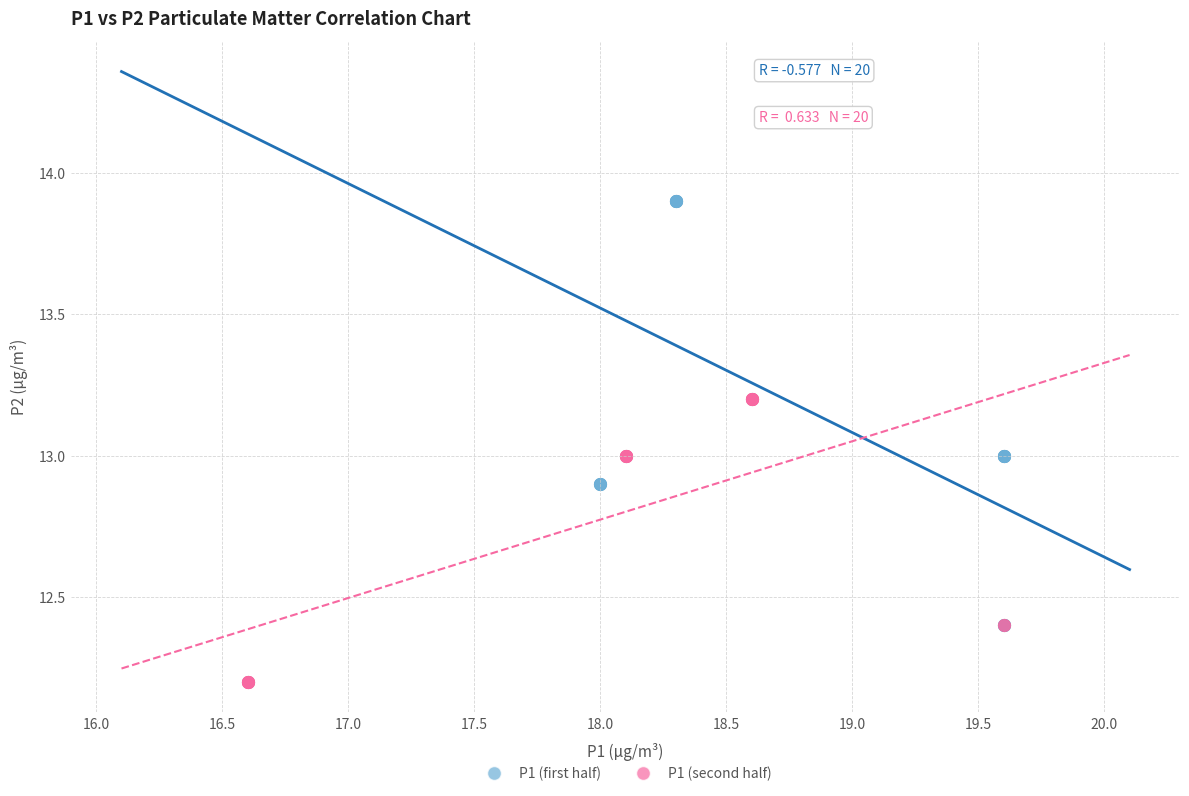

Which series has the largest Y range (max minus min)?

P1 (first half)